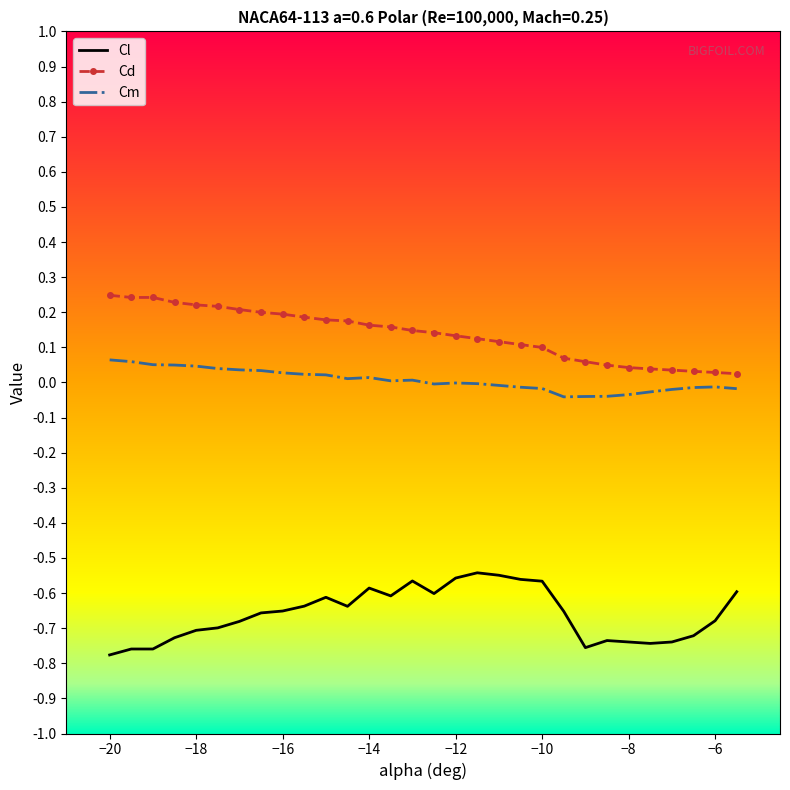

Which series has the largest total across all categories?

Cd